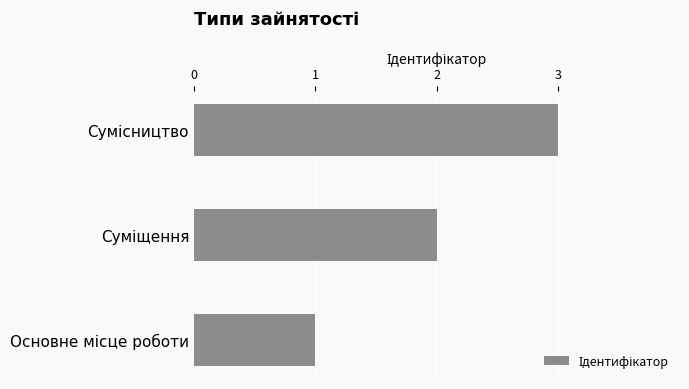

What is the sum of all values?

6